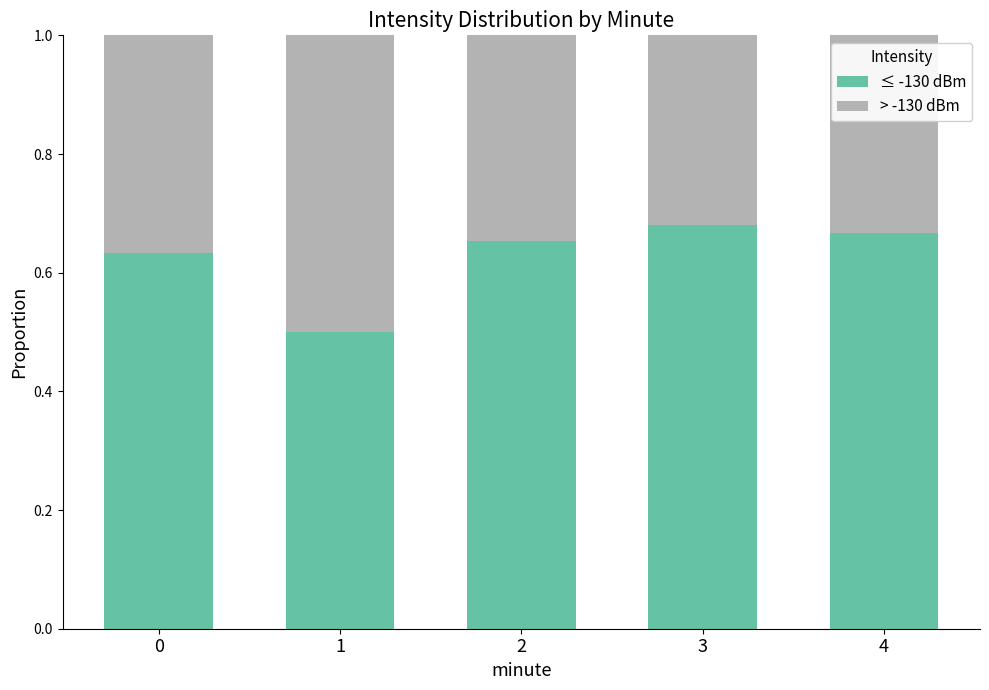

True or false: ≤ -130 dBm has a value of 0.9 at 1.

False